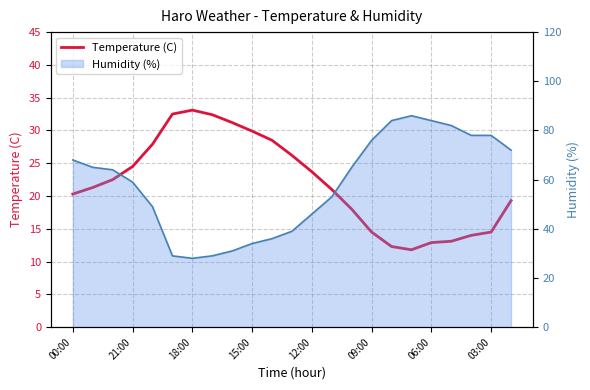

What is the difference between the second highest and second lowest values?

20.2